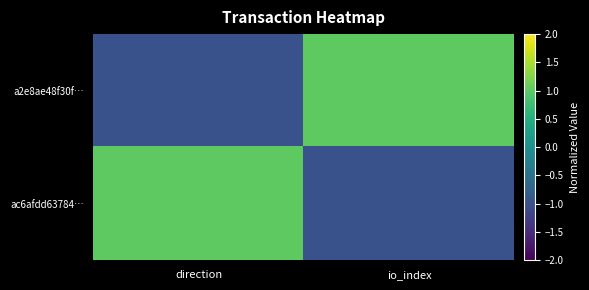

Reading left to right, what are all the values shown in this chart?

a2e8ae48f30f…: direction=-1	io_index=1
ac6afdd63784…: direction=1	io_index=-1